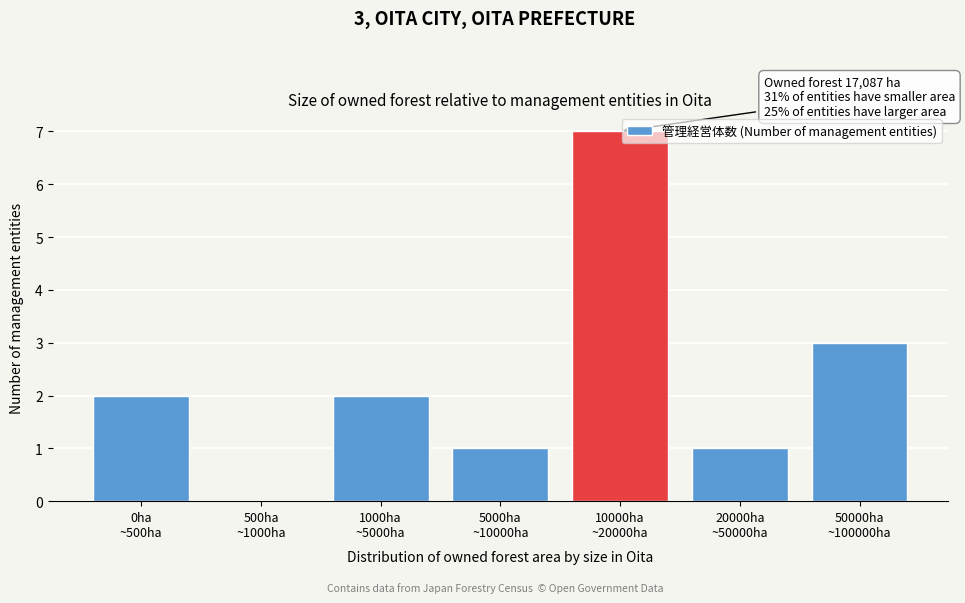

What is the sum of all values?

16